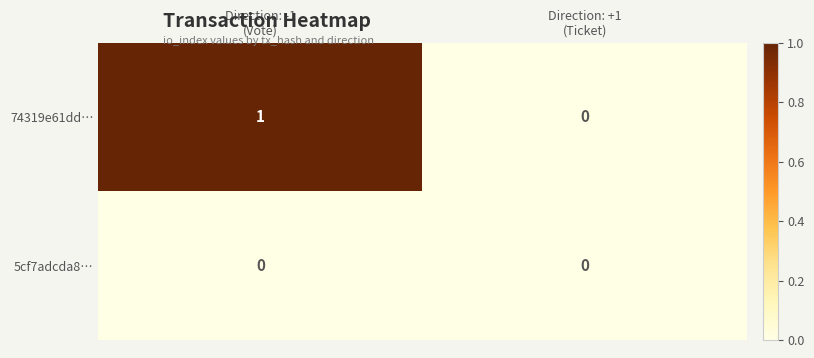

Between Direction: -1
(Vote) and Direction: +1
(Ticket), which series saw the biggest shift?

74319e61dd…